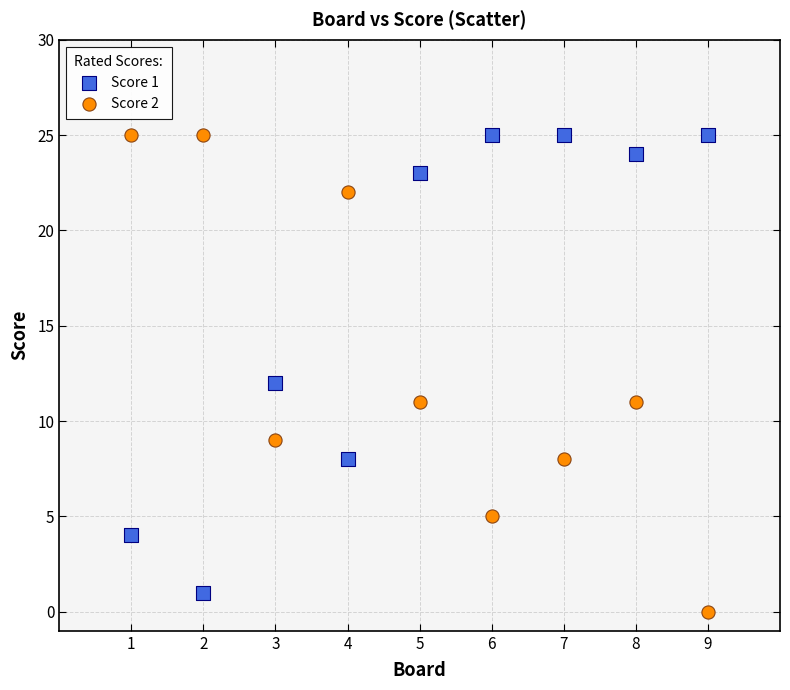

Across all data points, what is the range of Y values (max minus min)?

25